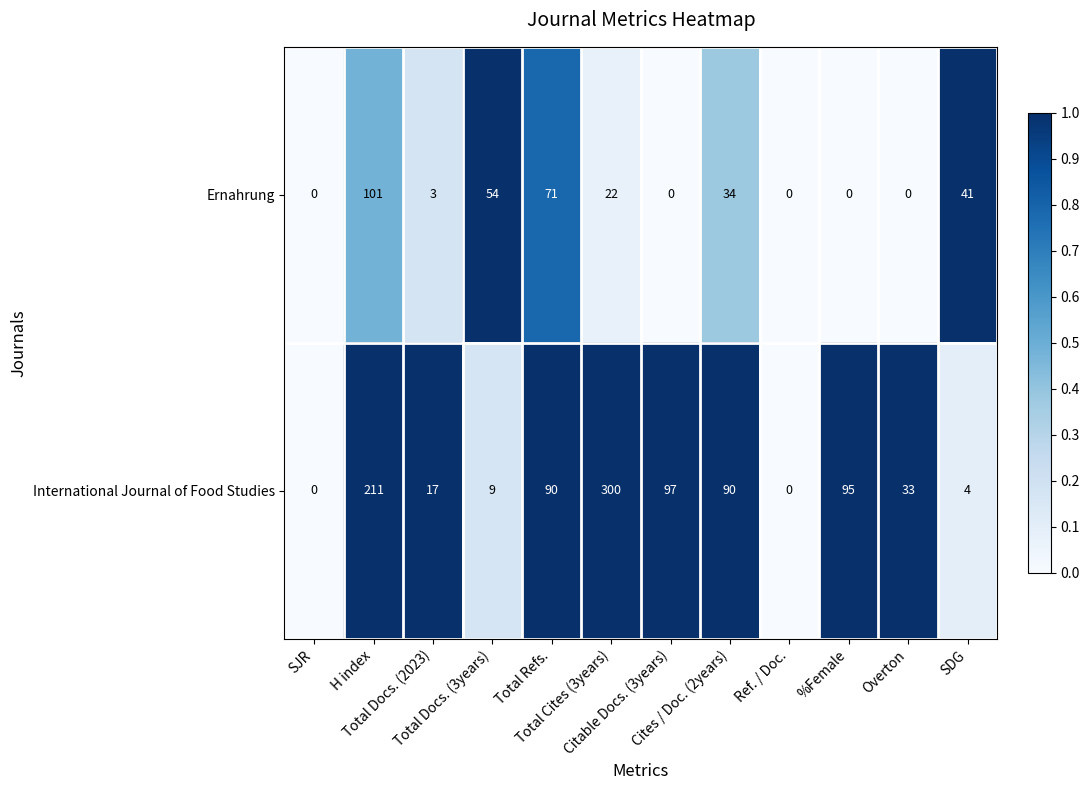

What is the average value of the Ernahrung series?

27